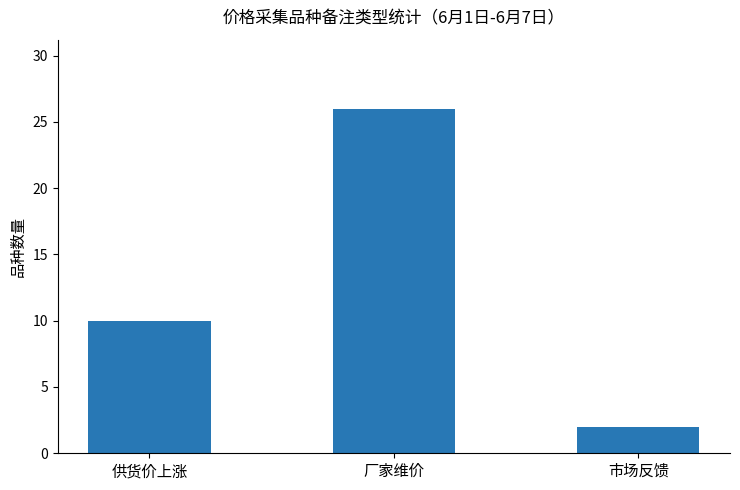

What is the sum of the values at 供货价上涨 and 厂家维价?

36